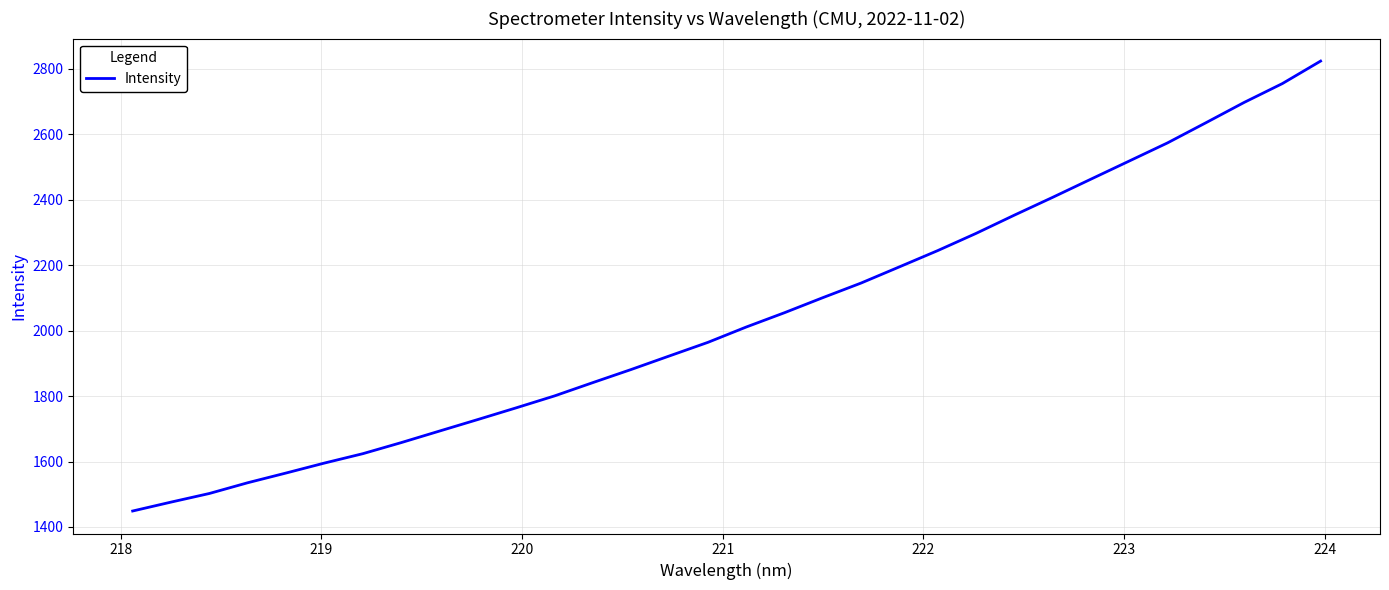

What is the smallest value displayed?

1448.7